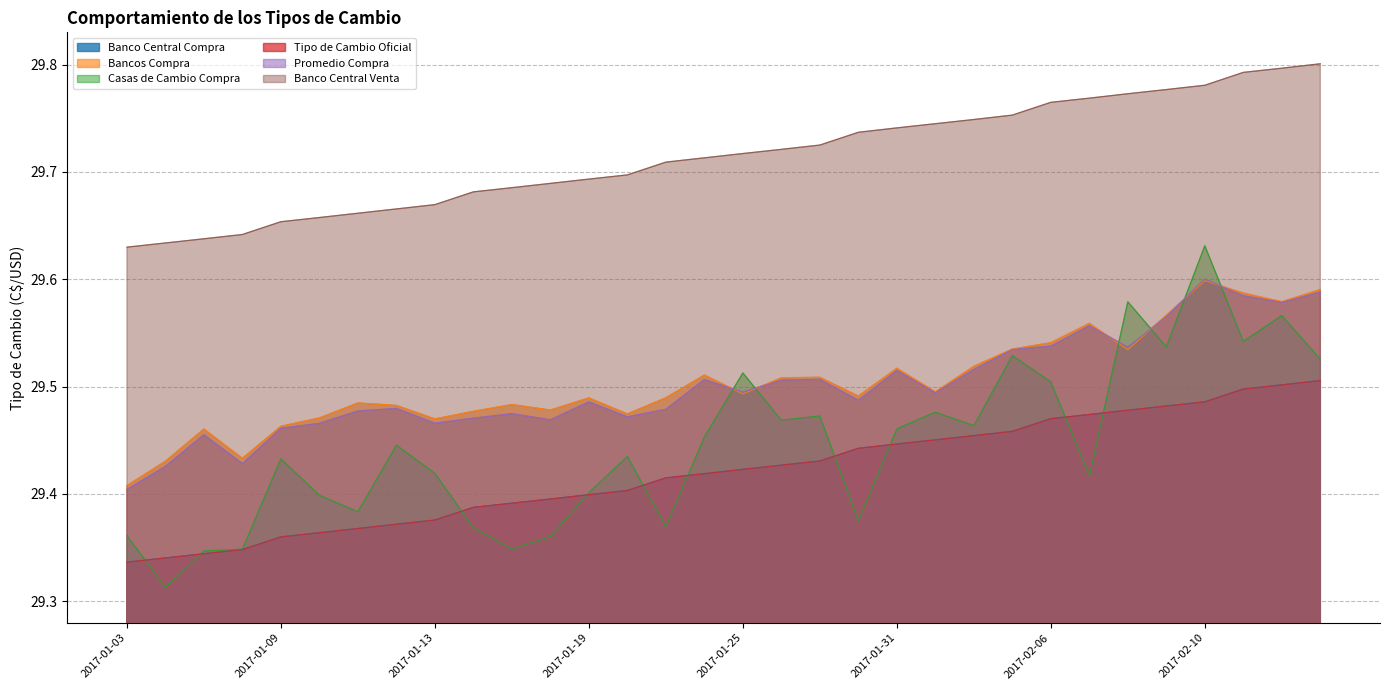

Where is Banco Central Compra nearest to the value 29?

2017-01-03